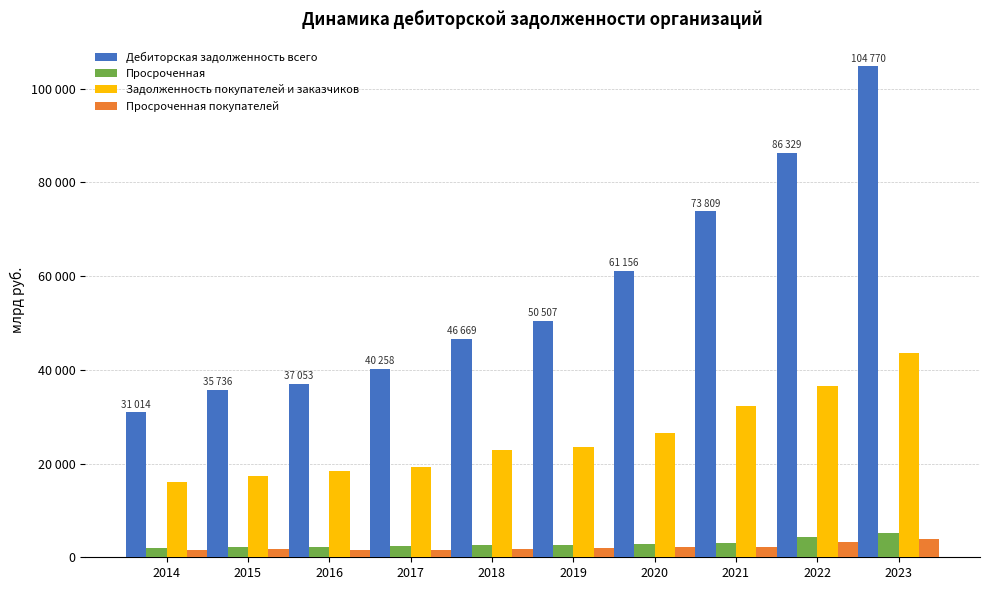

What is the spread (max minus min) of values at 2021?

71619